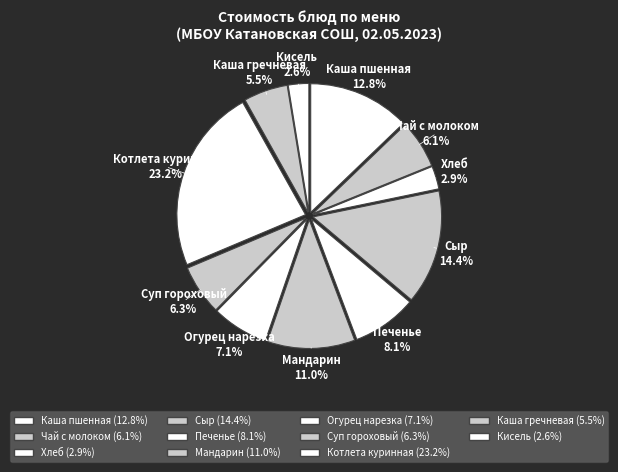

To the nearest percent, what is the average slice percentage?

9%